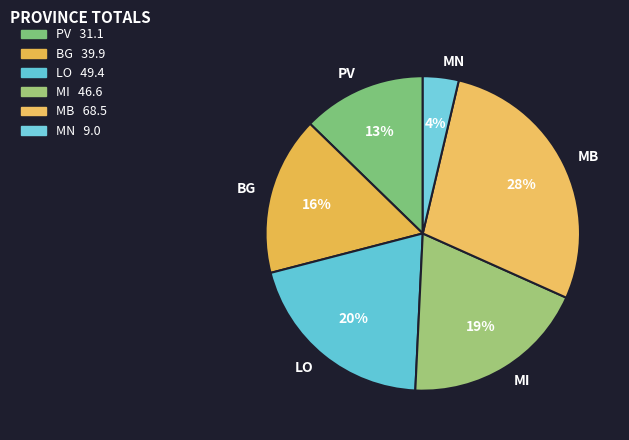

Which has a higher value, PV or LO?

LO